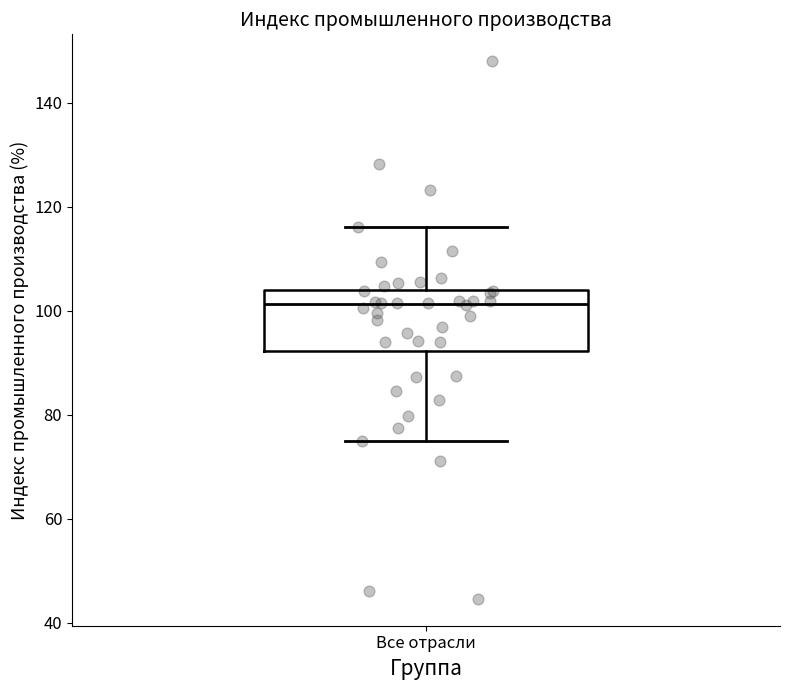

Where is the lower edge of the box for Все отрасли on the y-axis? The values are not printed on the chart, so give them approximately, as read against the axis.

92